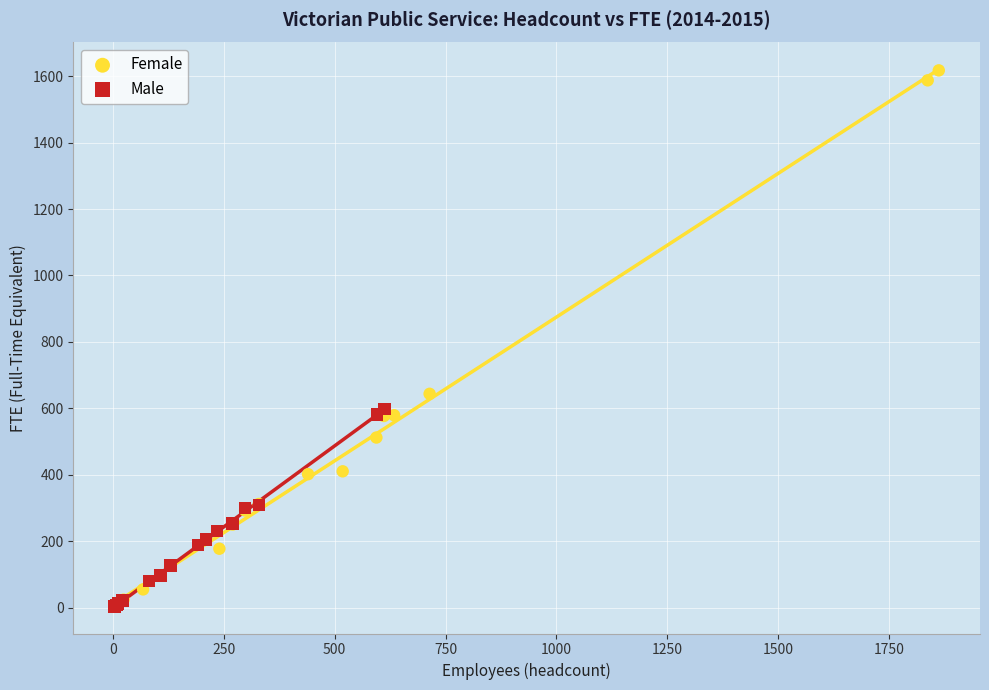

Which series contains the highest Y value?

Female